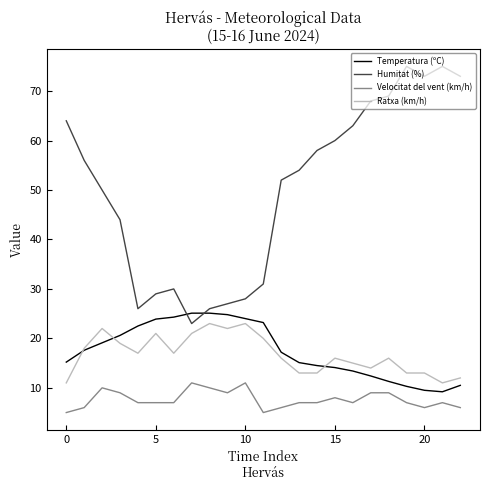

Rank the series by their maximum value, from lowest to highest.

Velocitat del vent (km/h), Ratxa (km/h), Temperatura (ºC), Humitat (%)